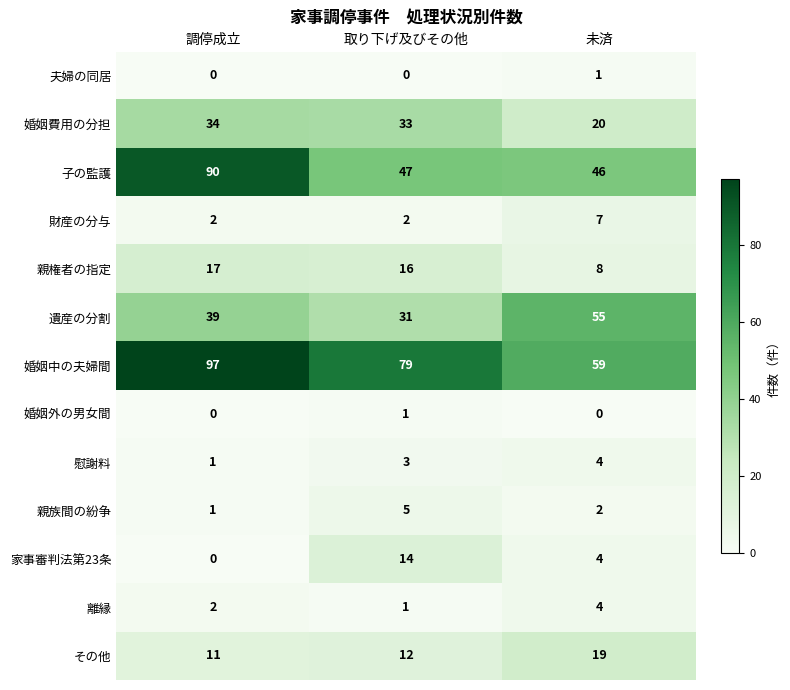

What is the lowest value of the 親権者の指定 series?

8